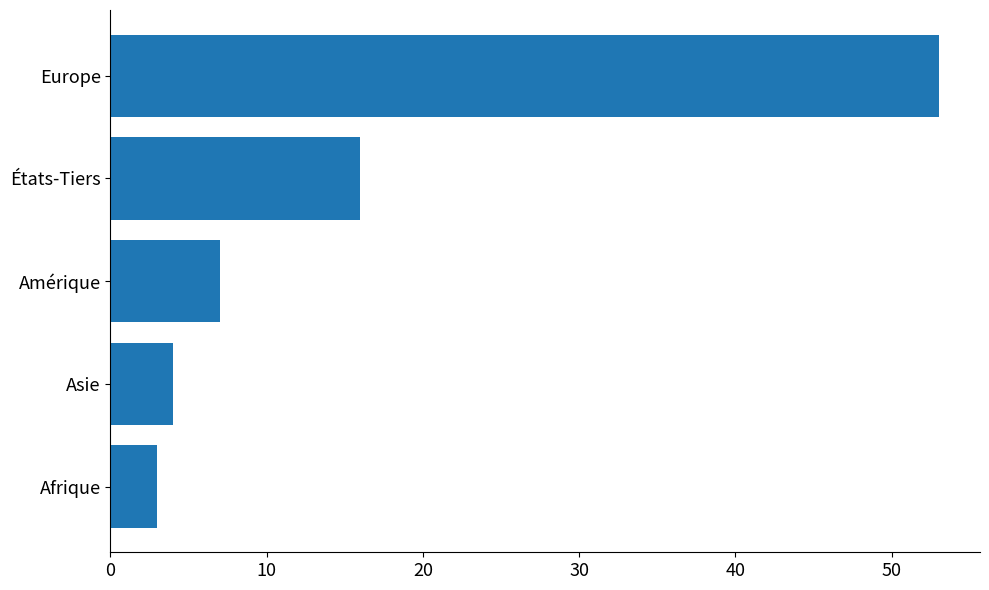

What position from the top is Asie?

4